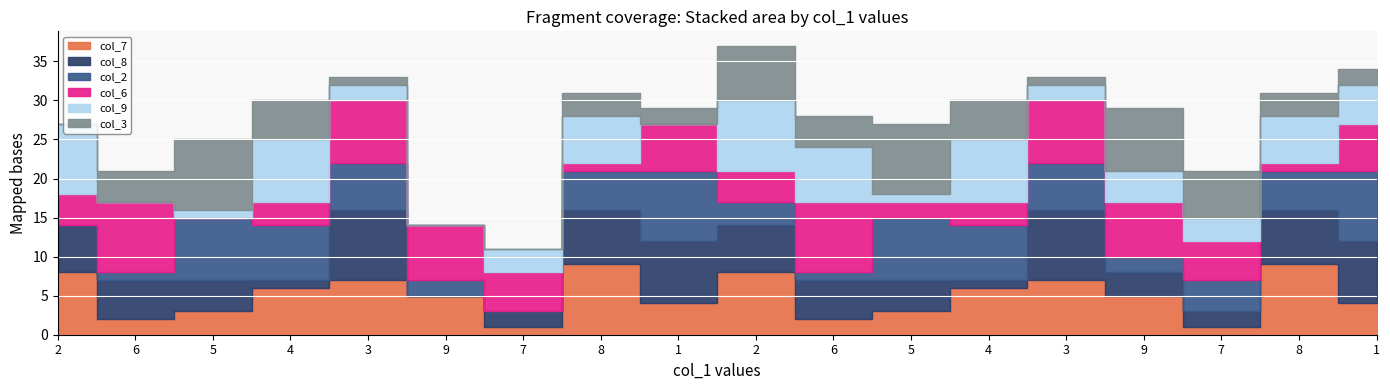

At which category is the sum across all series the highest?

2